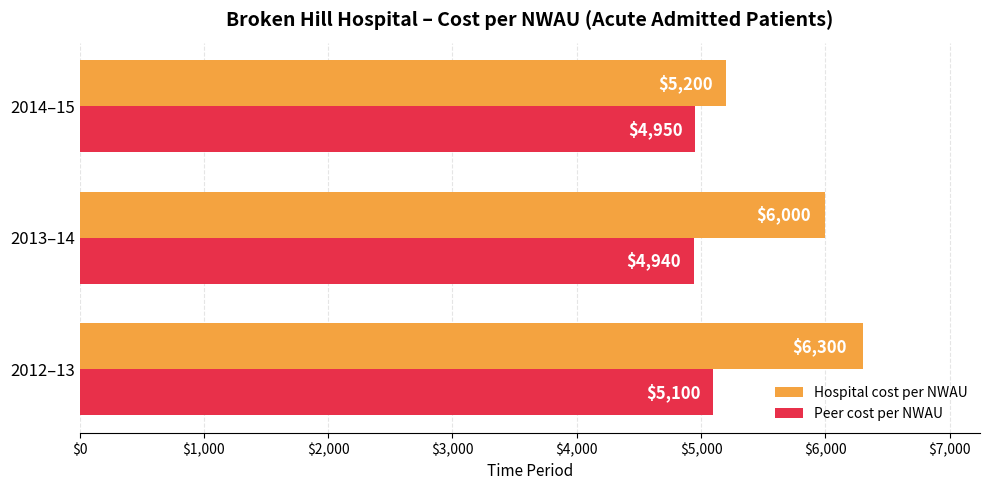

What are all the series names shown in the legend?

Hospital cost per NWAU, Peer cost per NWAU